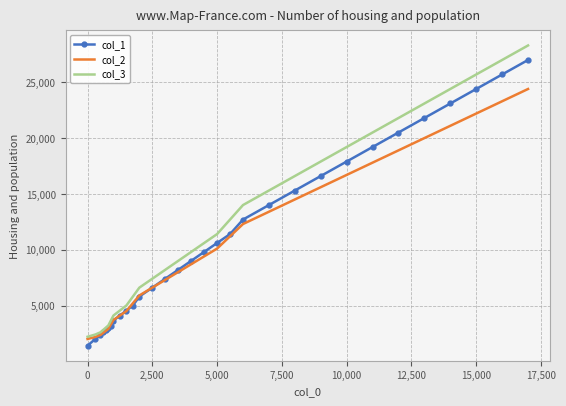

Which series has the largest range (max minus min)?

col_3